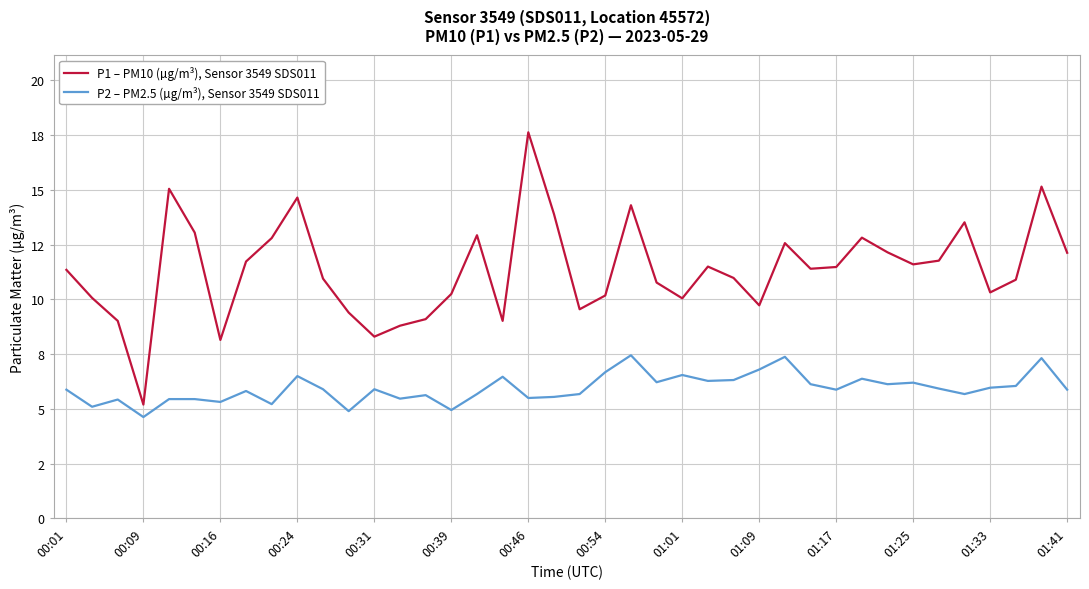

In P2 – PM2.5 (µg/m³), Sensor 3549 SDS011, how many points are lower than both neighbors (excluding endpoints)?

13